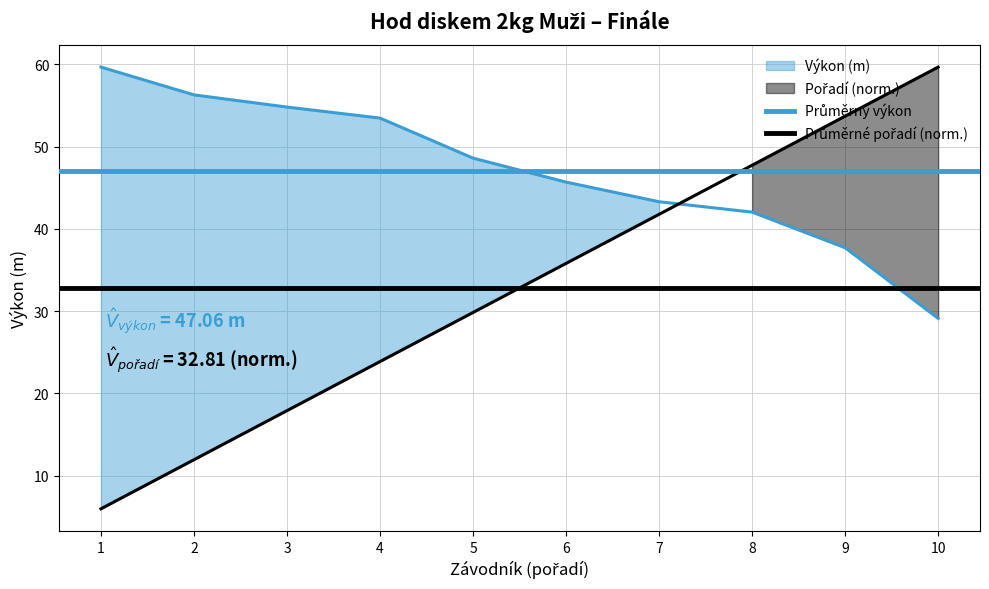

Does the chart have visible grid lines?

Yes